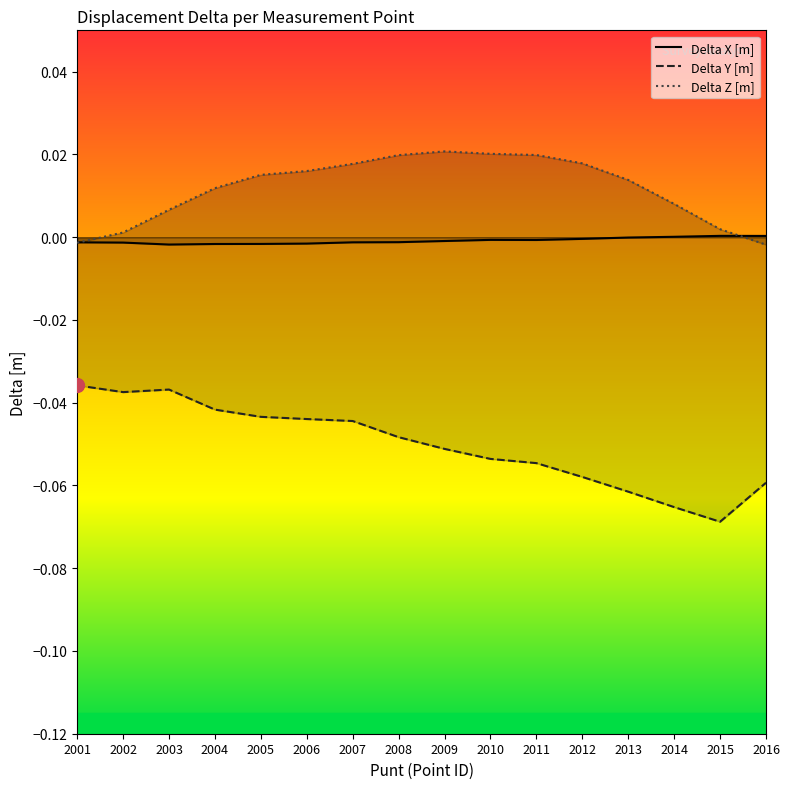

At which category does the chart reach its minimum across all series?

2015